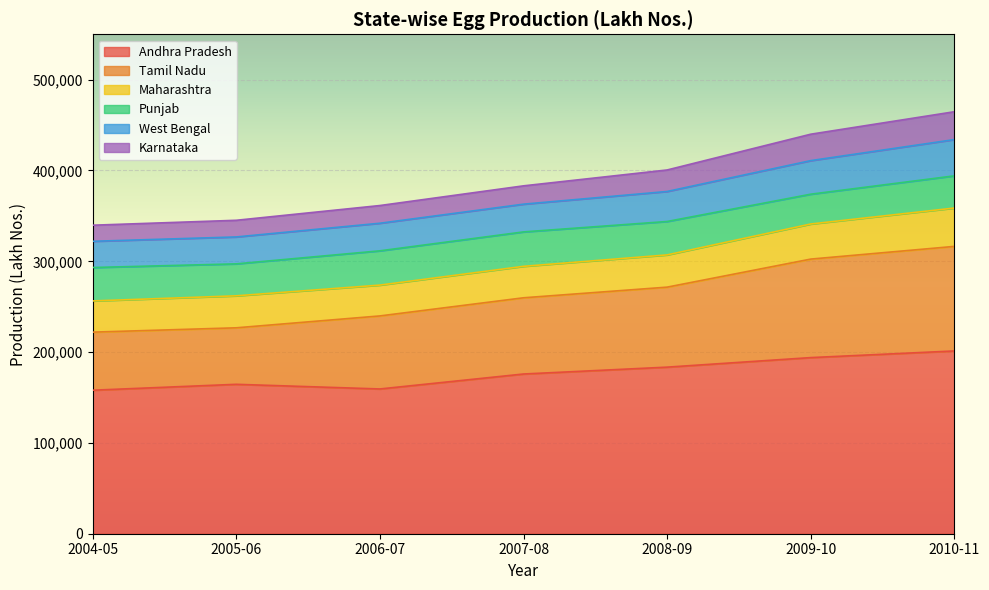

What is the total value across all series at 2009-10?

439974